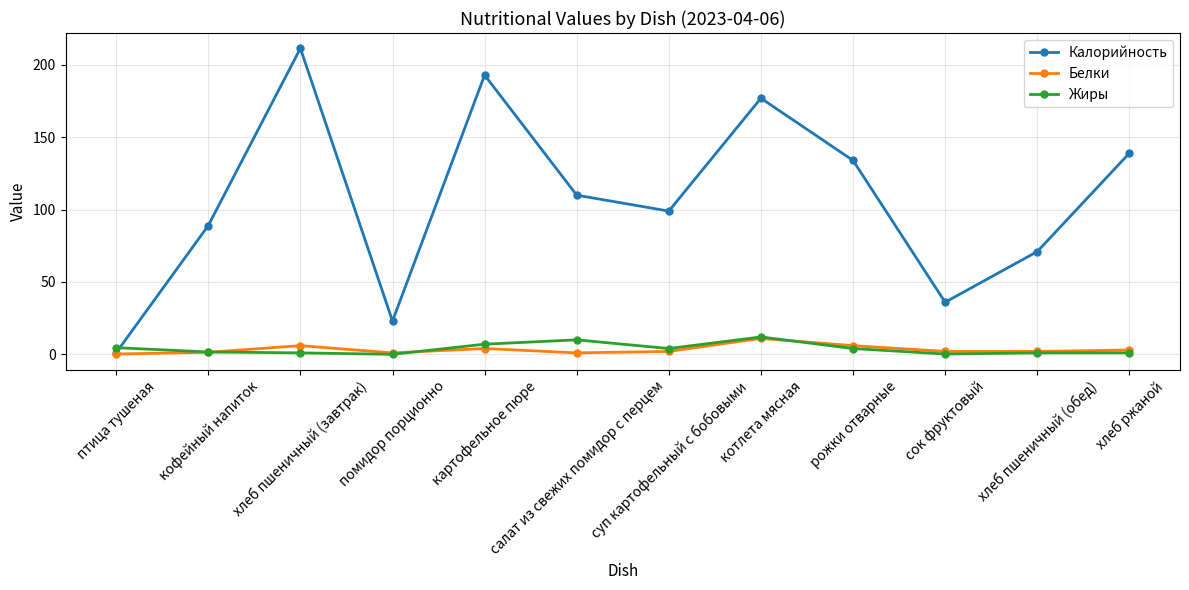

What is the total value across all series at хлеб пшеничный (завтрак)?

218.5